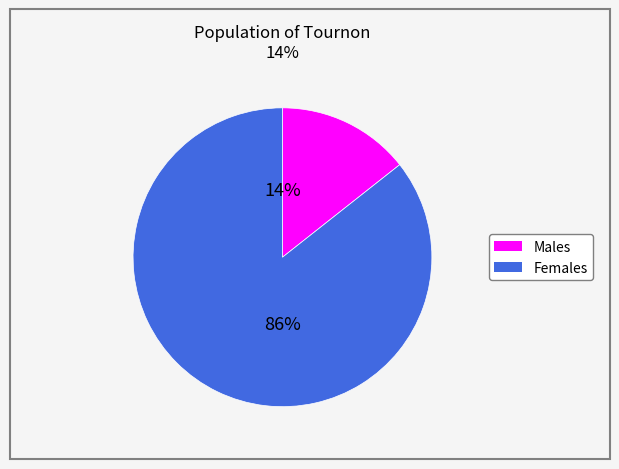

To the nearest percent, what is the average slice percentage?

50%